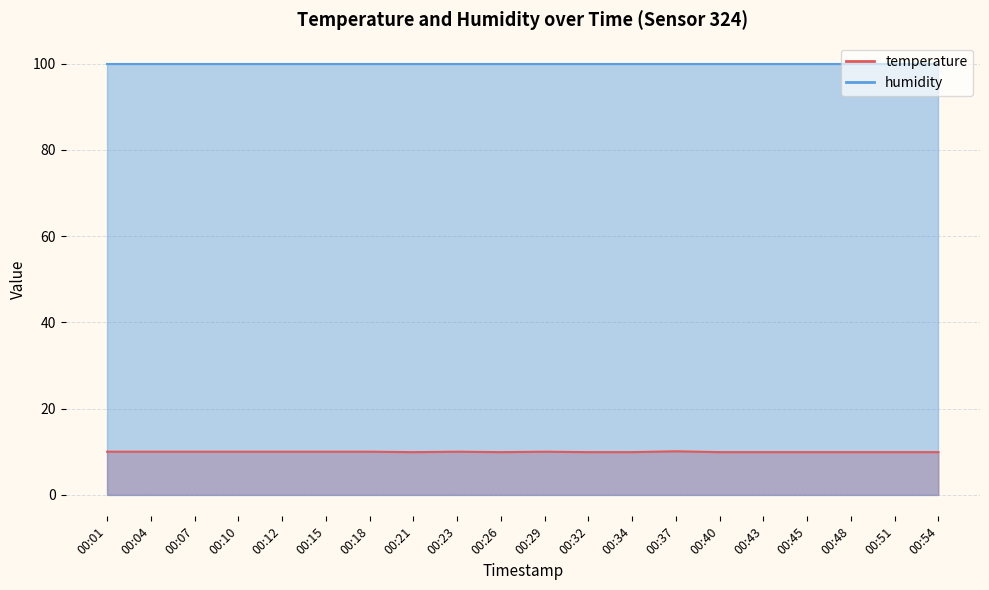

List the labels in order of value, largest first.

00:37, 00:01, 00:04, 00:07, 00:10, 00:12, 00:15, 00:18, 00:23, 00:29, 00:21, 00:26, 00:32, 00:34, 00:40, 00:43, 00:45, 00:48, 00:51, 00:54